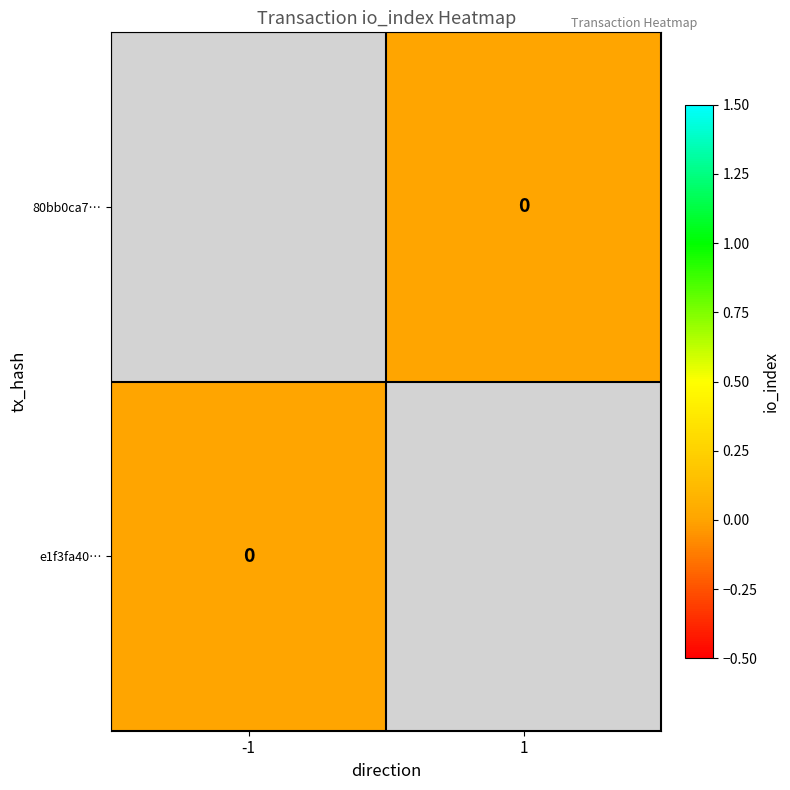

Rank the categories by 80bb0ca7… value from highest to lowest.

-1, 1